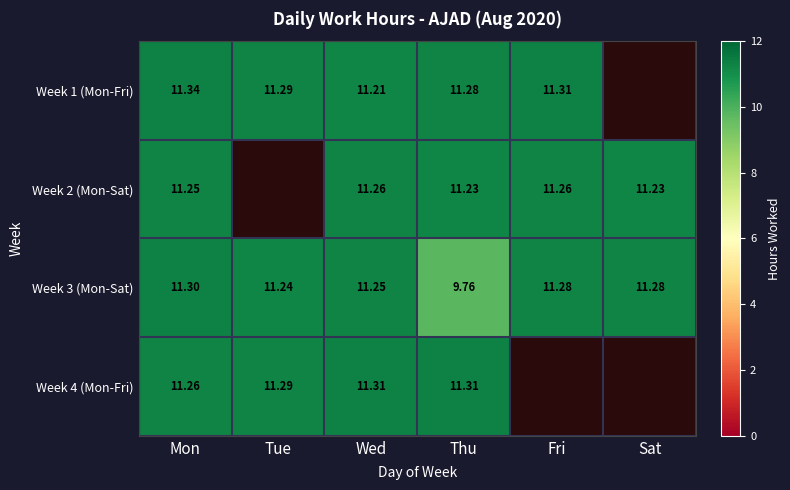

Where does the Week 3 (Mon-Sat) series first go above 11?

Mon